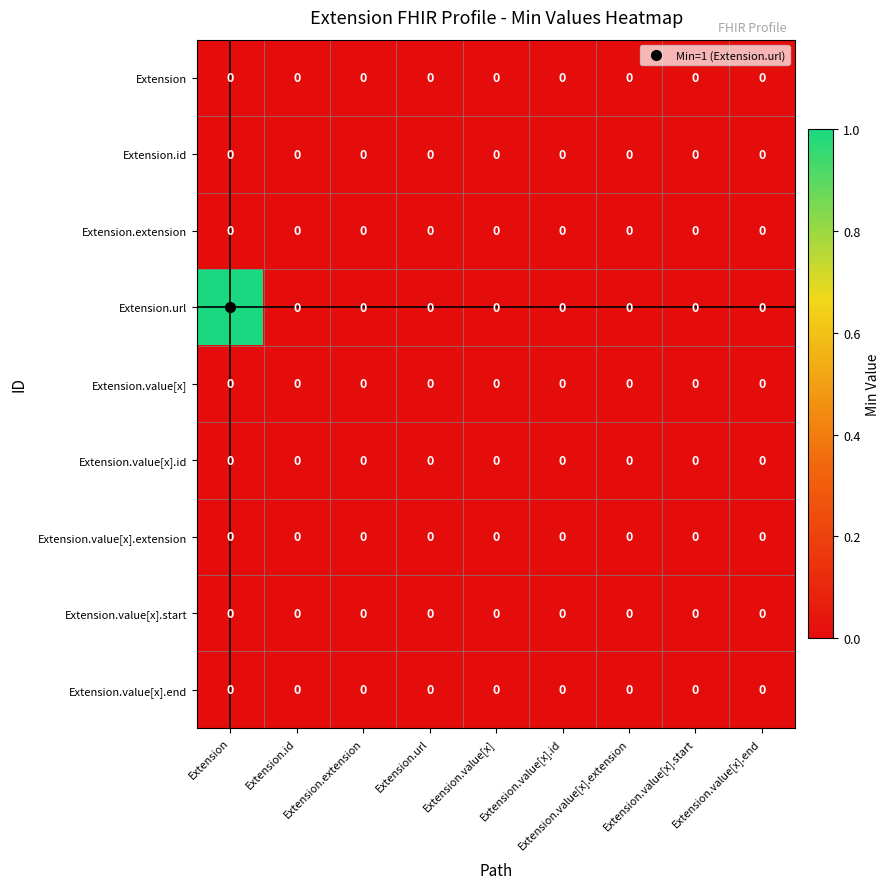

Count the Extension.url values in the range 0 to 1.

9